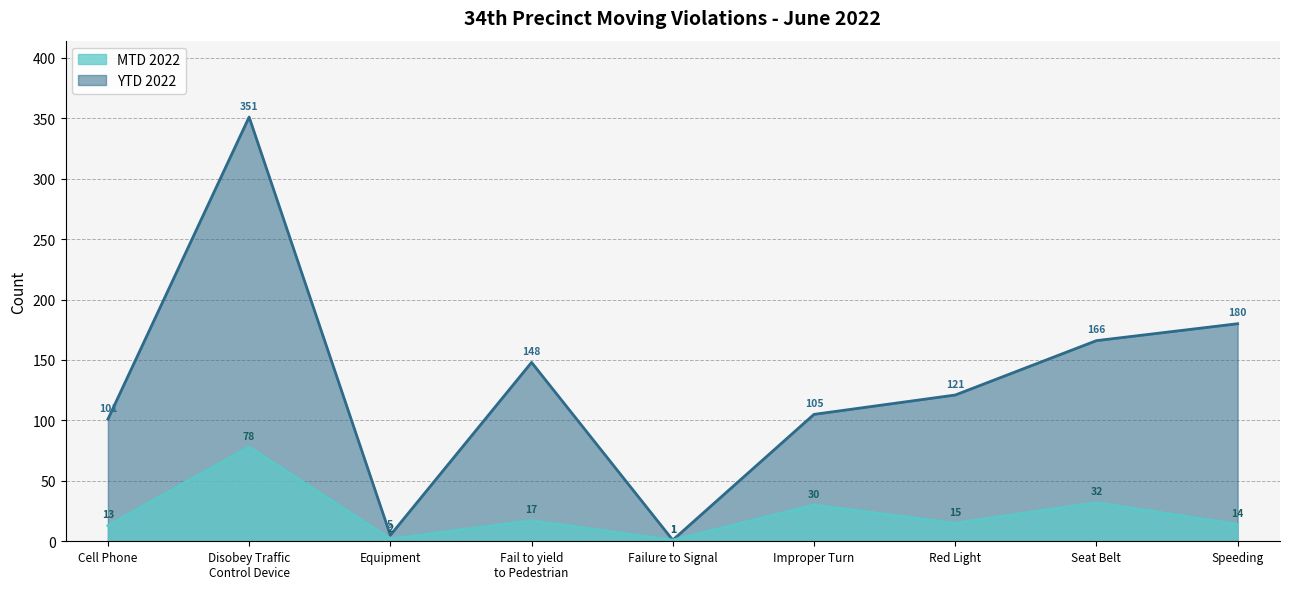

What is the minimum value shown in the chart?

1